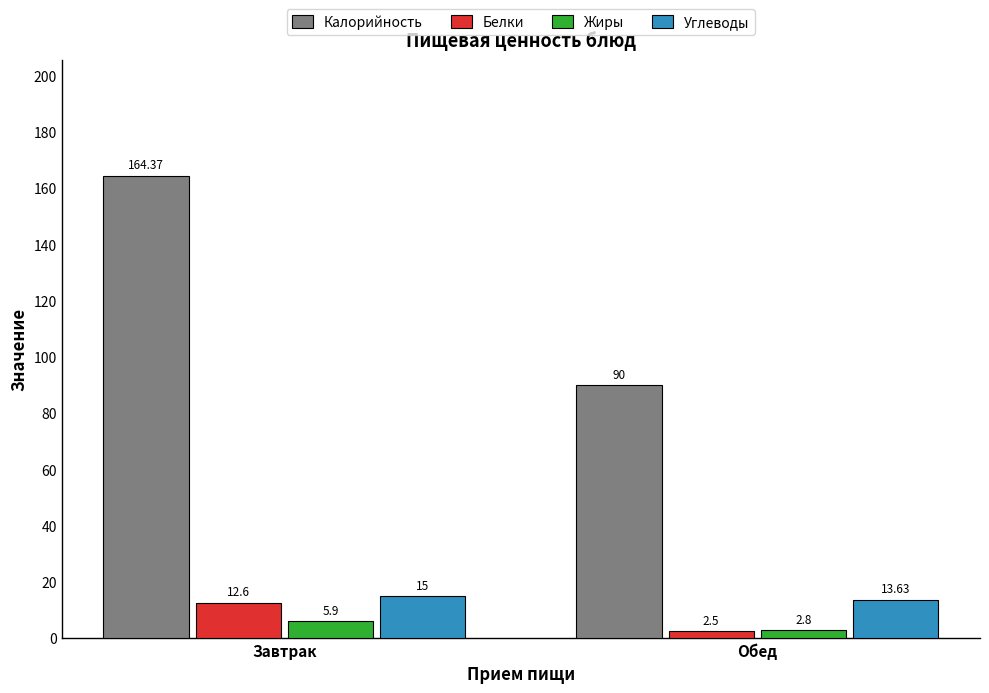

Where does the Белки series first go above 12?

Завтрак